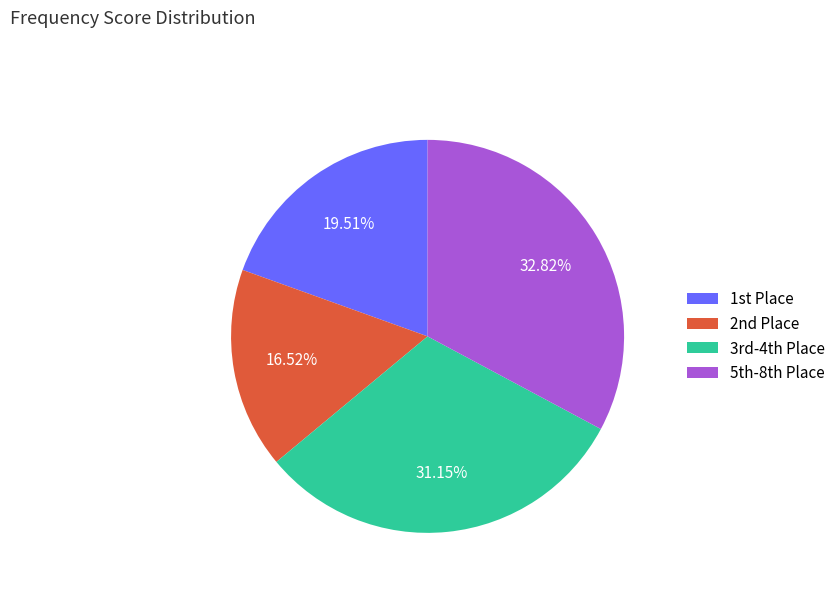

Rank the categories by value from highest to lowest.

5th-8th Place, 3rd-4th Place, 1st Place, 2nd Place